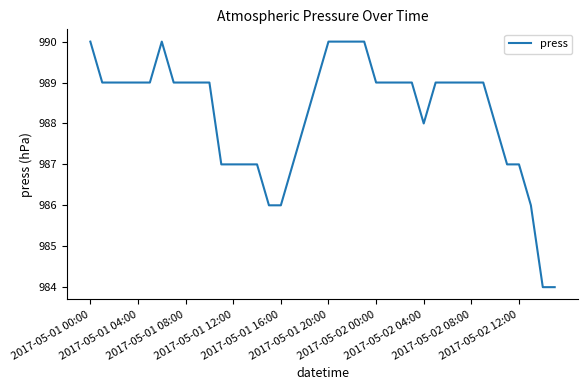

What is the minimum value shown in the chart?

984